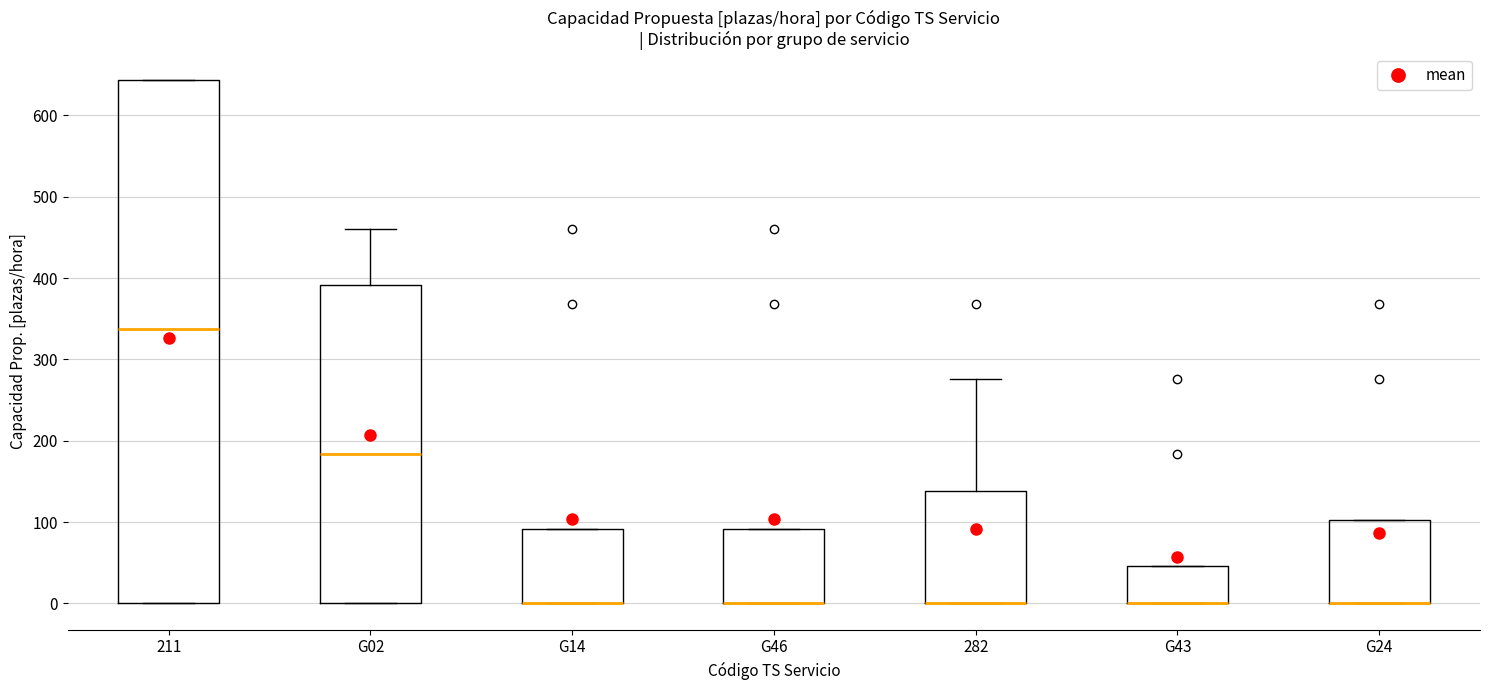

Reading left to right, read every box against the y-axis: the position of its median line, the range the box covers, and the ends of its whiskers. The values are not printed on the chart, so give them approximately, as read against the axis.

211: median 340, box 0 to 640, whiskers 0 to 640
G02: median 180, box 0 to 390, whiskers 0 to 460
G14: median 0 (drawn on the box's lower edge), box 0 to 90, whiskers 0 to 90
G46: median 0 (drawn on the box's lower edge), box 0 to 90, whiskers 0 to 90
282: median 0 (drawn on the box's lower edge), box 0 to 140, whiskers 0 to 280
G43: median 0 (drawn on the box's lower edge), box 0 to 50, whiskers 0 to 50
G24: median 0 (drawn on the box's lower edge), box 0 to 100, whiskers 0 to 100